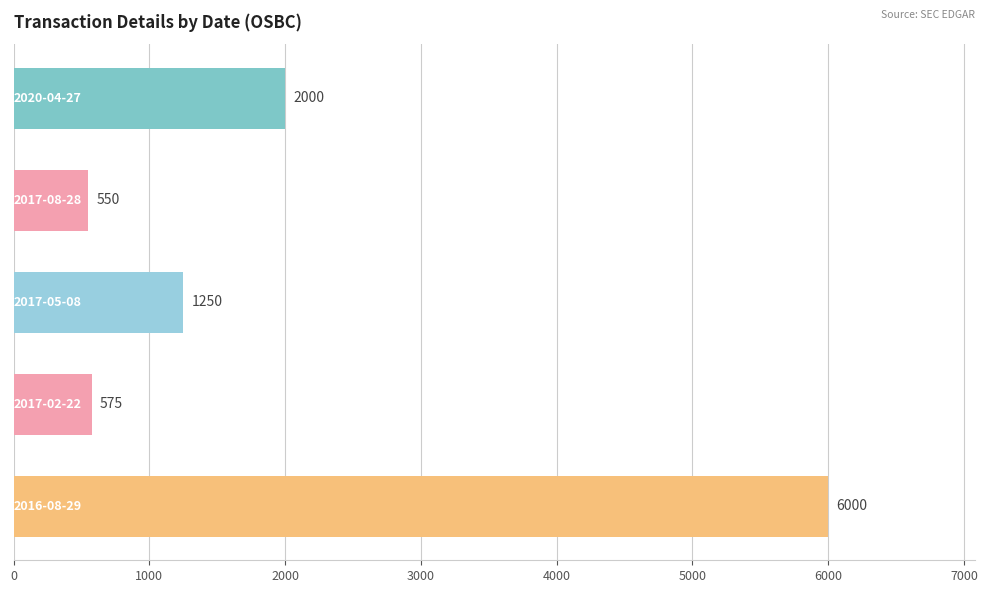

What is the average value?

2075